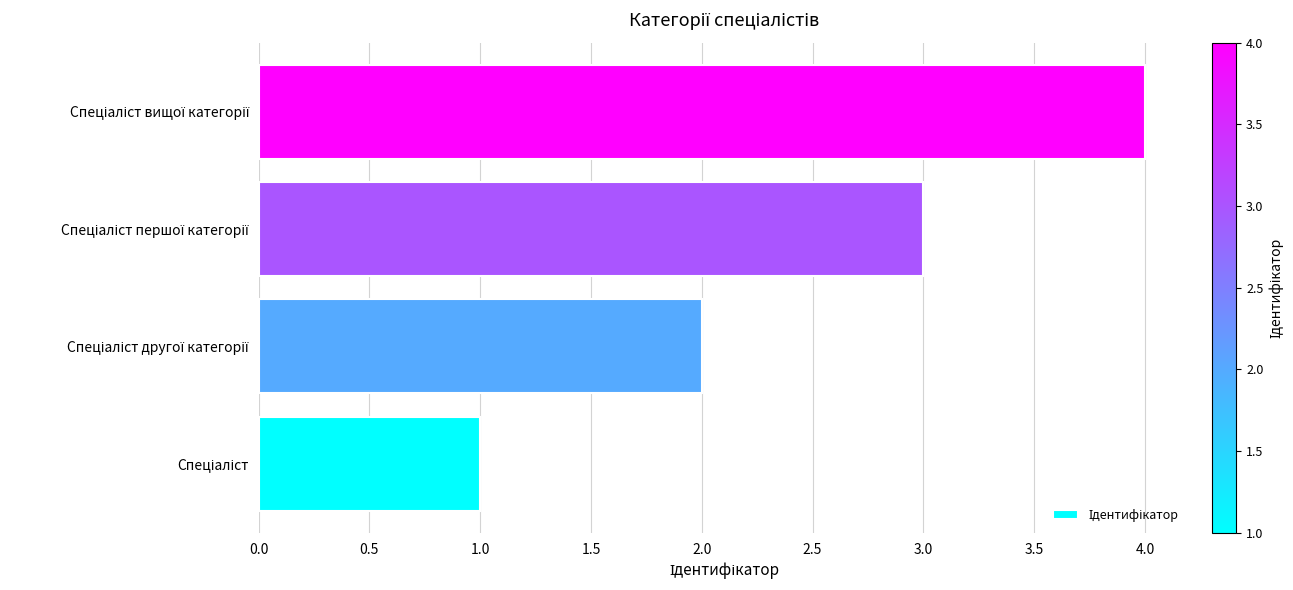

What is the sum of all values?

10